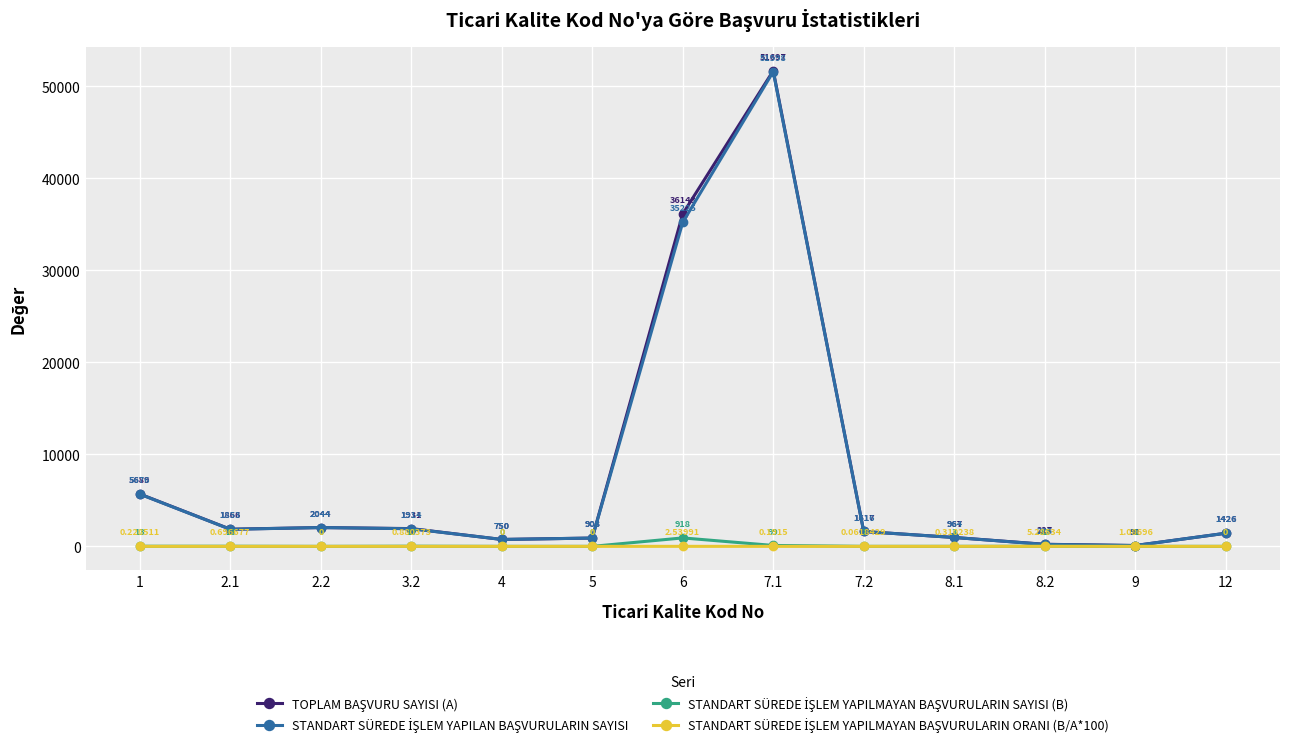

What is the spread (max minus min) of values at 12?

1426.0